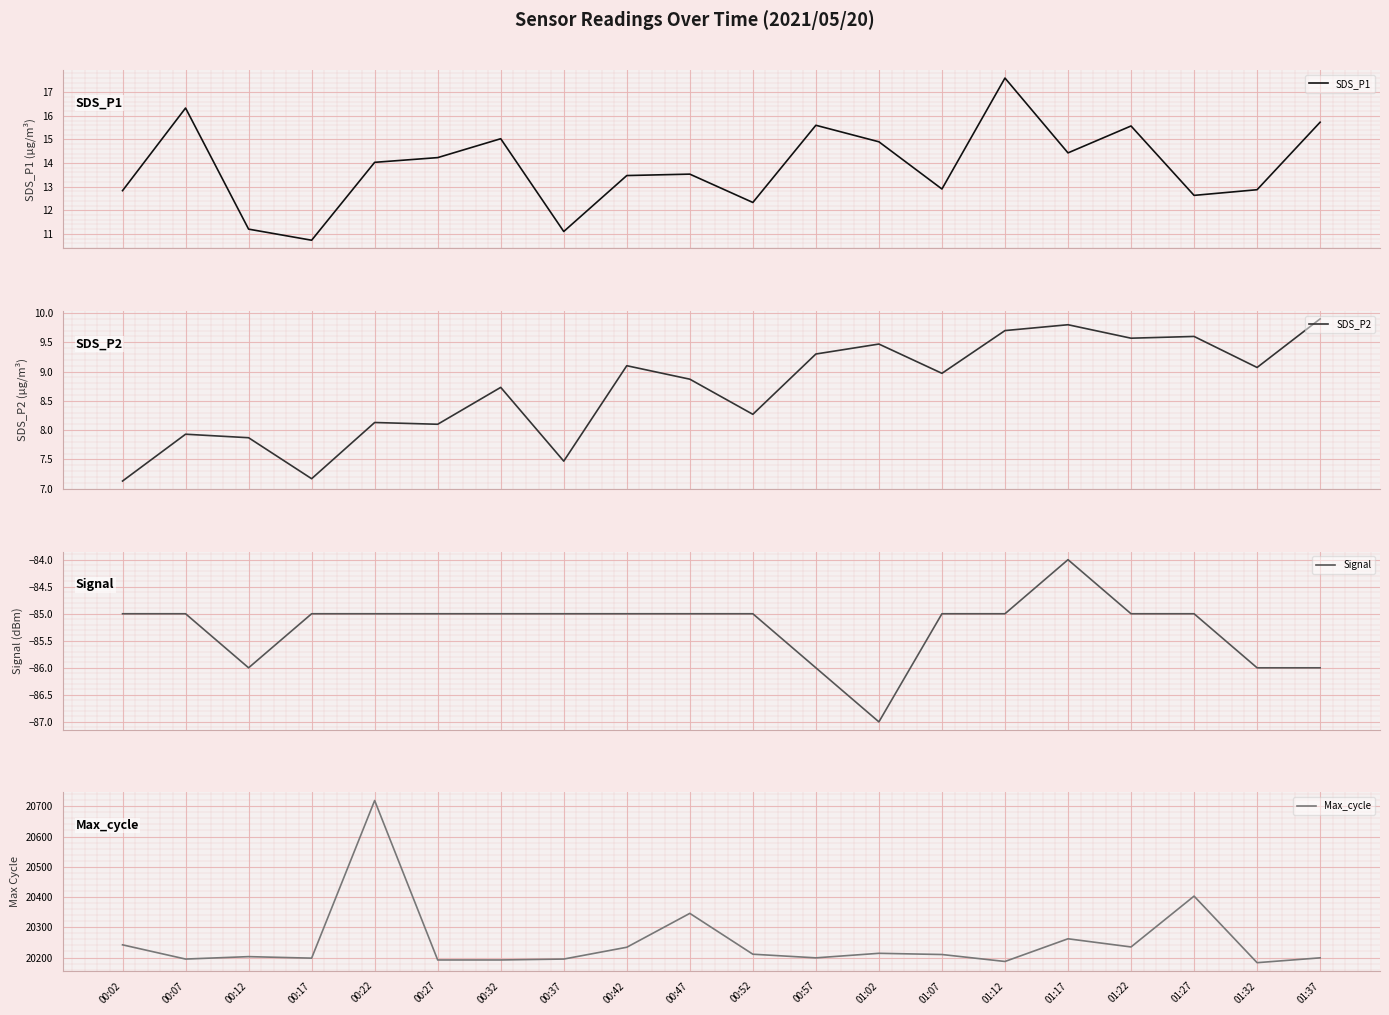

True or false: SDS_P1 and SDS_P2 intersect in this chart.

False